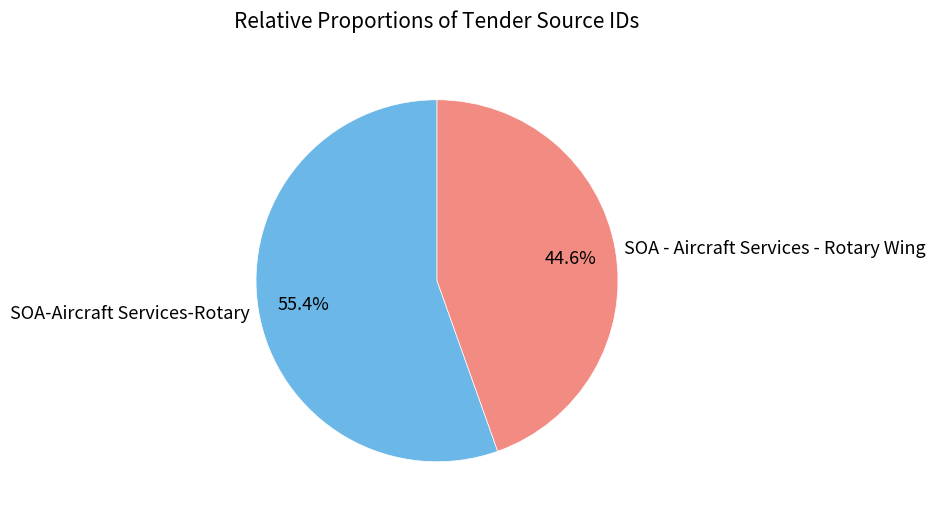

Is it true that SOA - Aircraft Services - Rotary Wing is 32% of the pie?

False